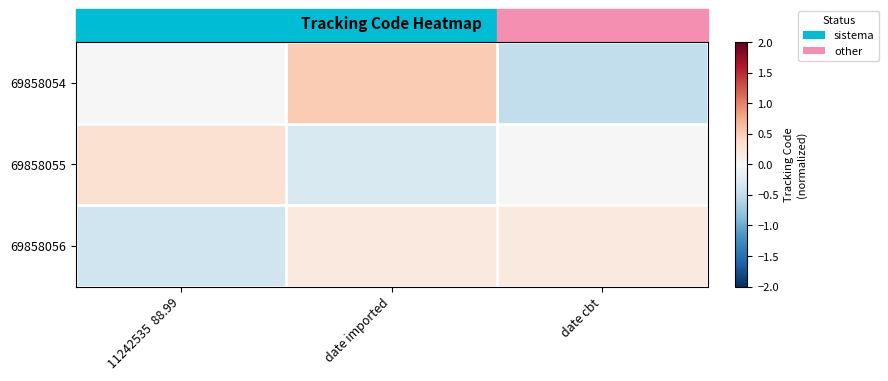

Which has a higher value, date imported or date cbt?

date imported